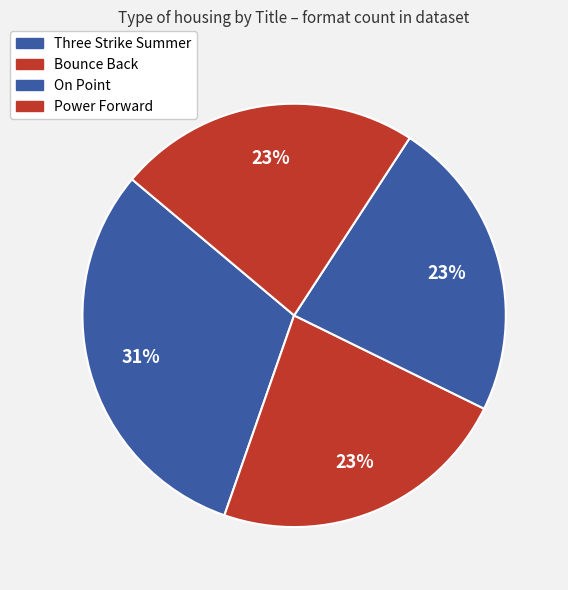

True or false: Three Strike Summer accounts for 25% of the total.

False